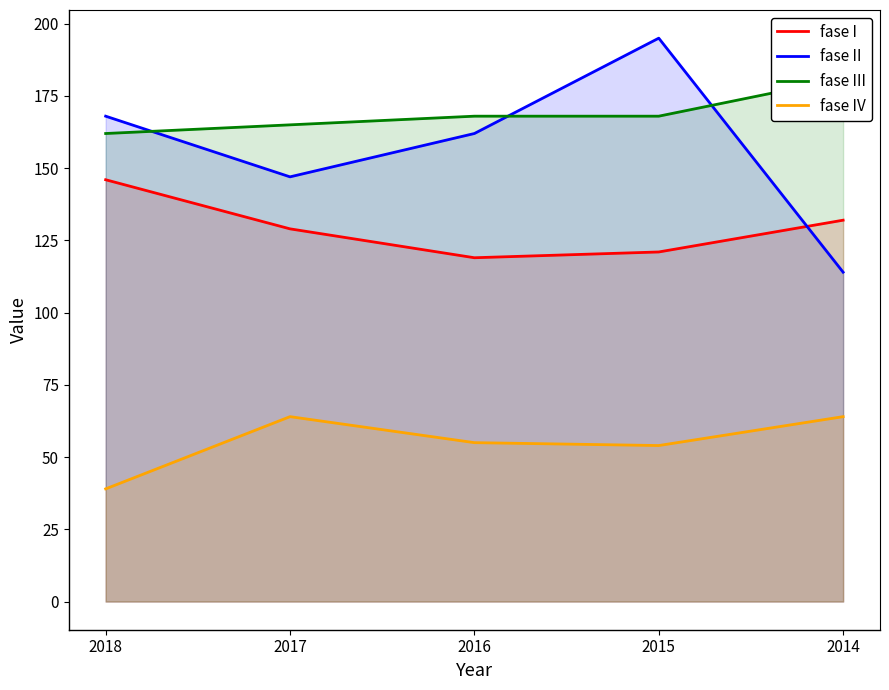

What is the difference between the highest and lowest values at 2017?

101